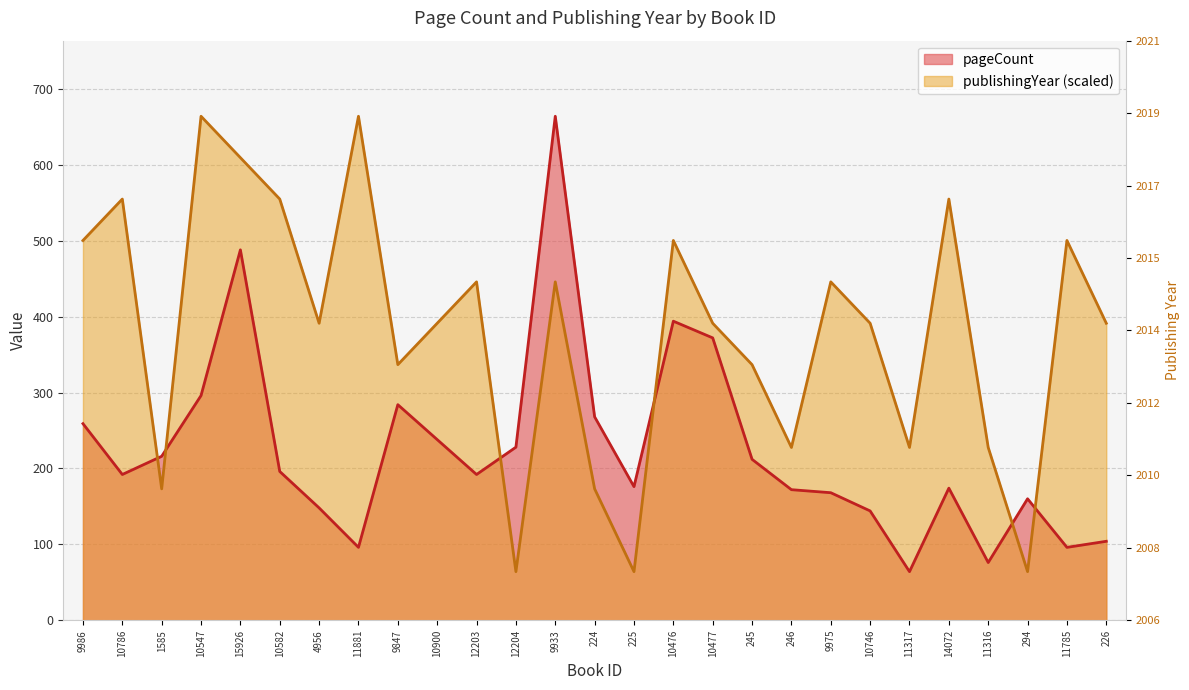

Does the chart display data point markers on the line(s)?

No